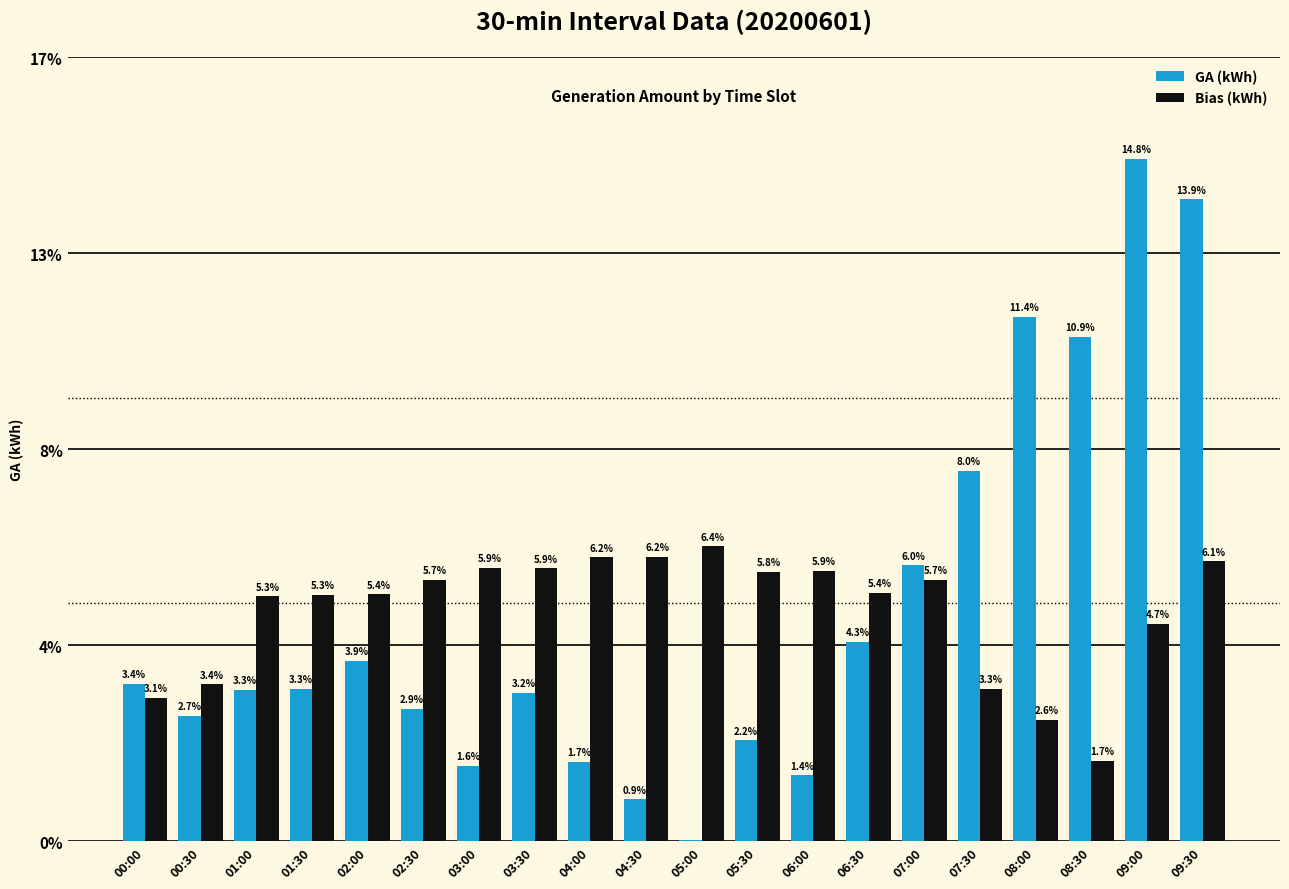

At which category is the sum across all series the highest?

09:30